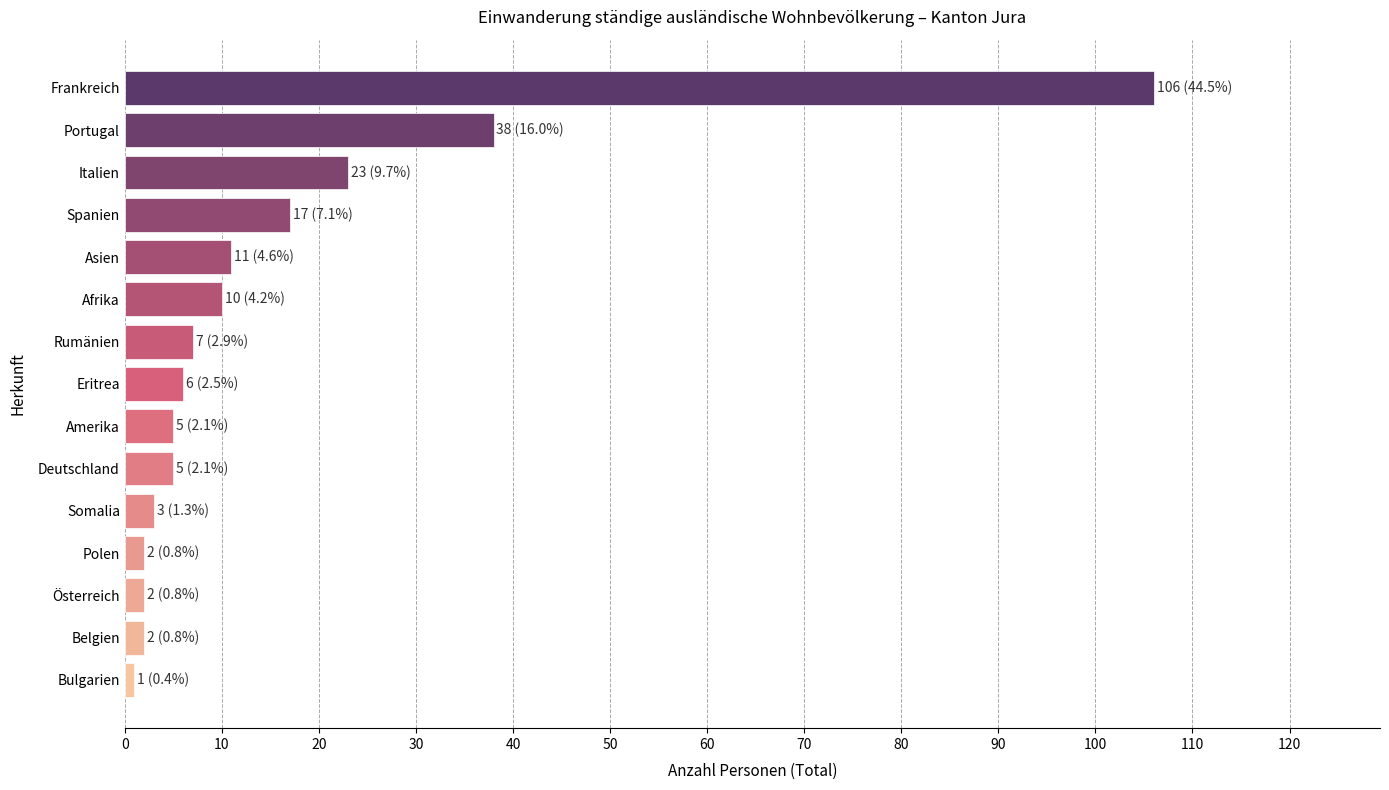

Which has a higher value, Afrika or Rumänien?

Afrika